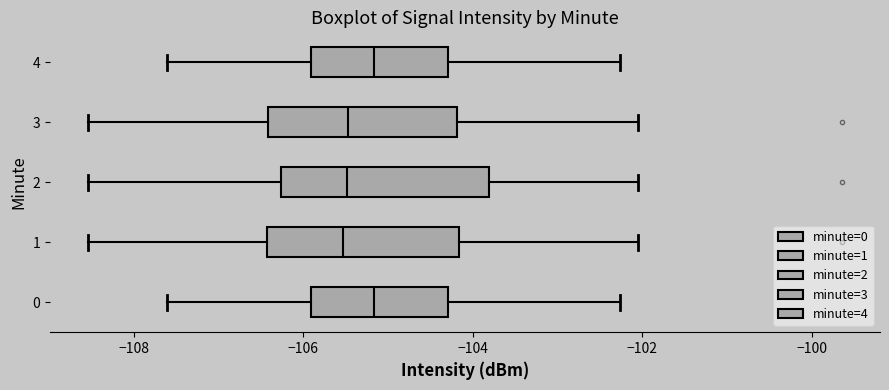

Where does the right whisker of the box at y = 0 end on the x-axis? The values are not printed on the chart, so give them approximately, as read against the axis.

-102.2